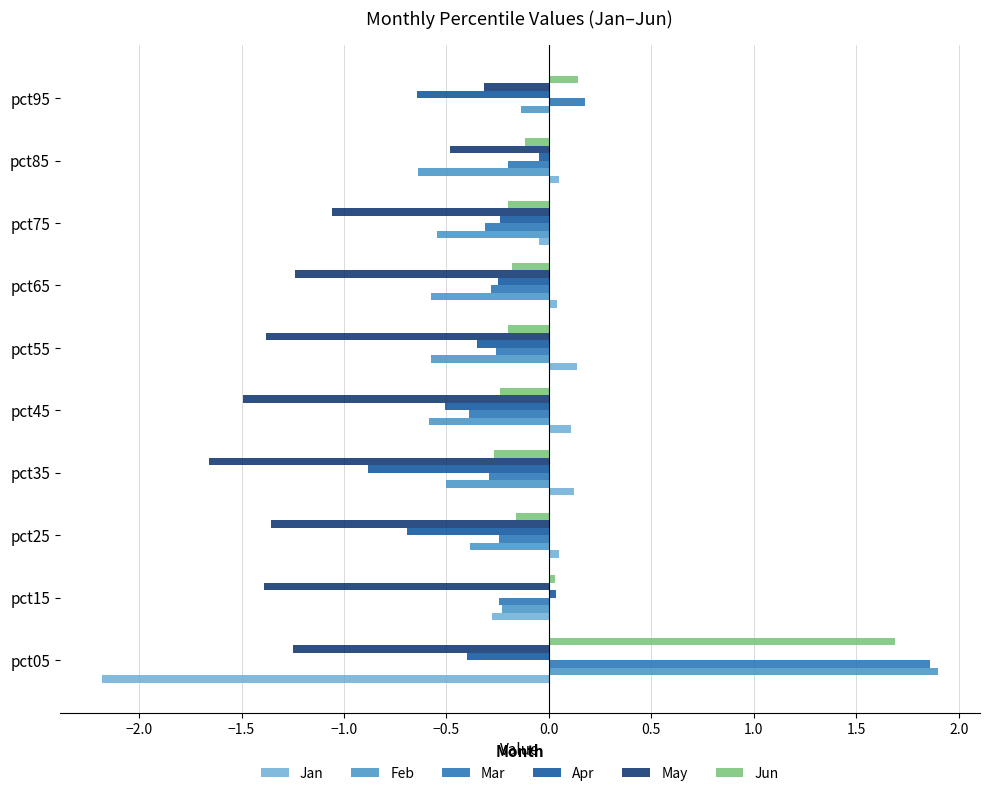

Is it true that Feb equals -0.4 at pct65?

False